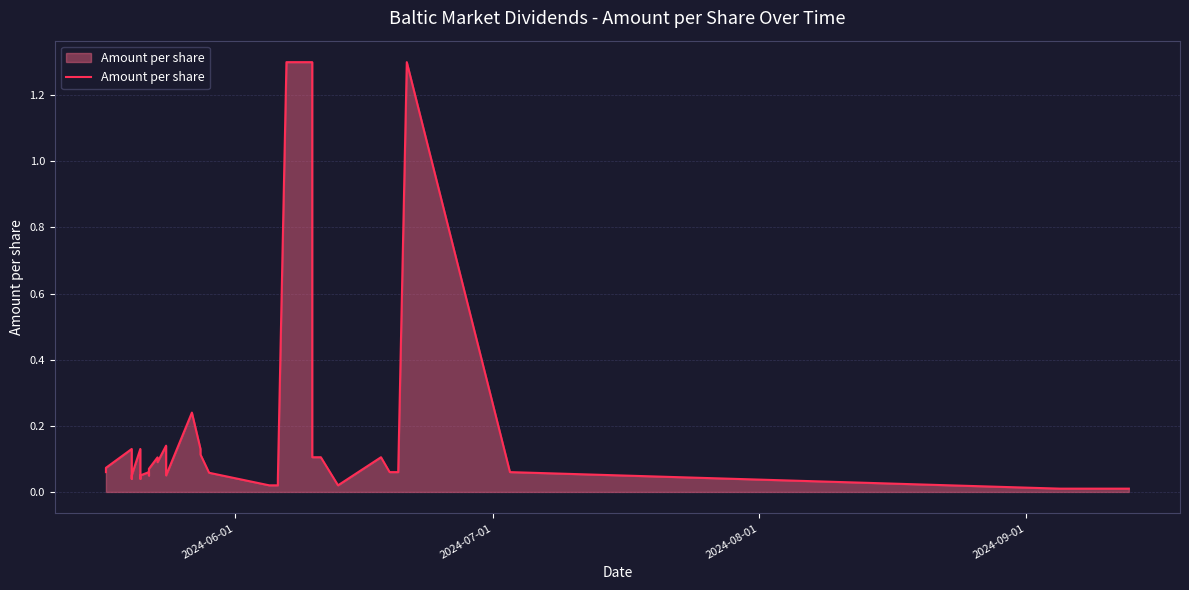

The value at 31 is 0.1. True or false?

False